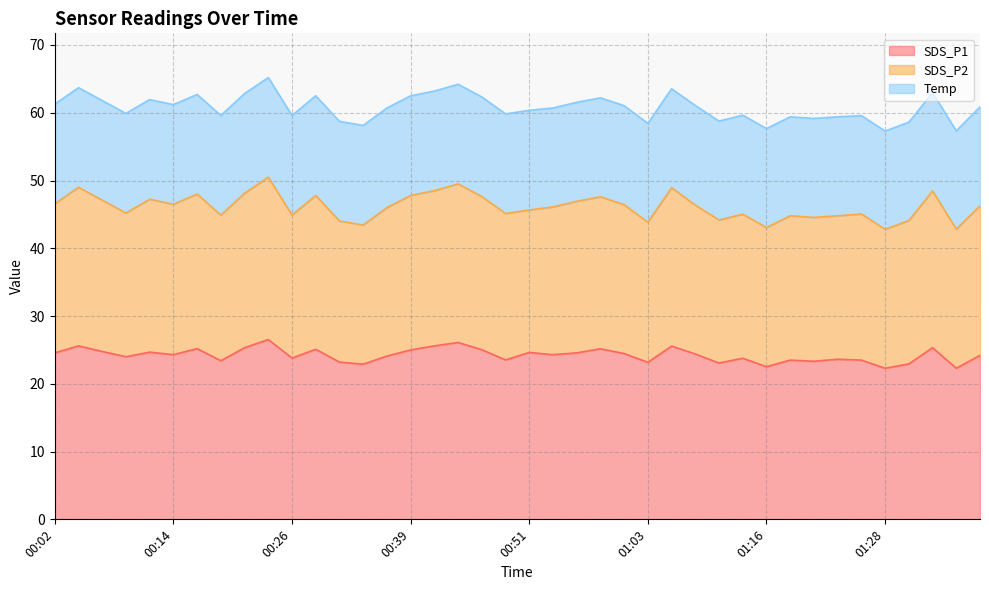

What is the label of the 26th point from the right?

00:36